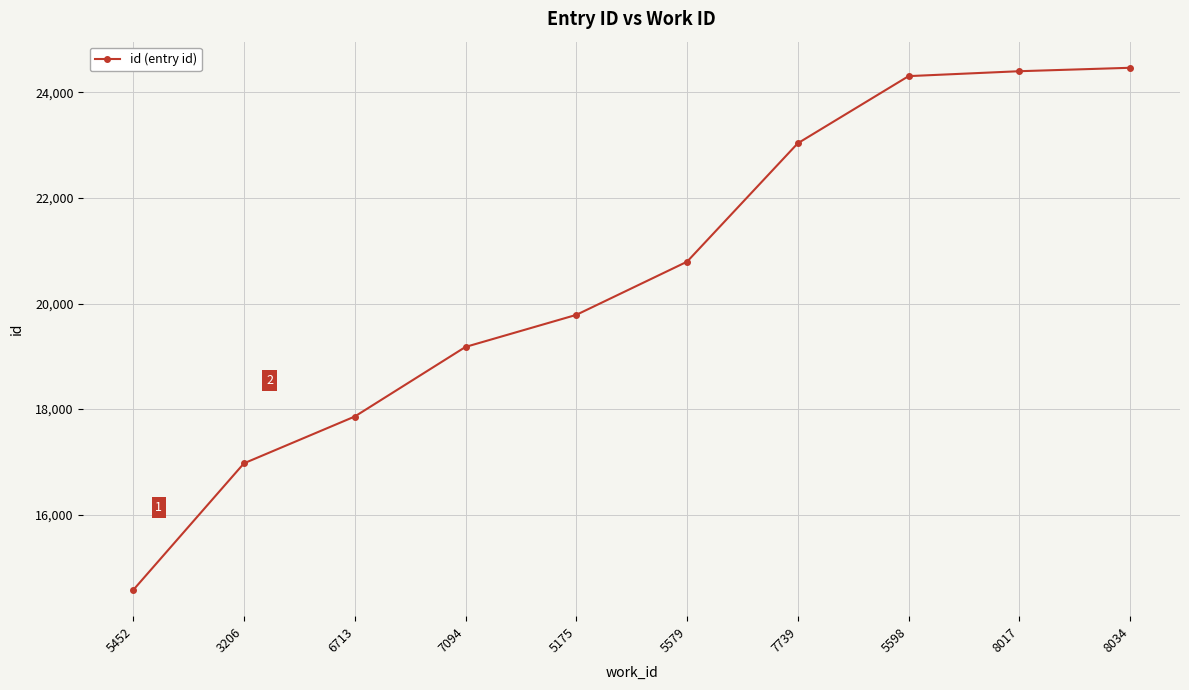

The value at 8017 is 24399. True or false?

True